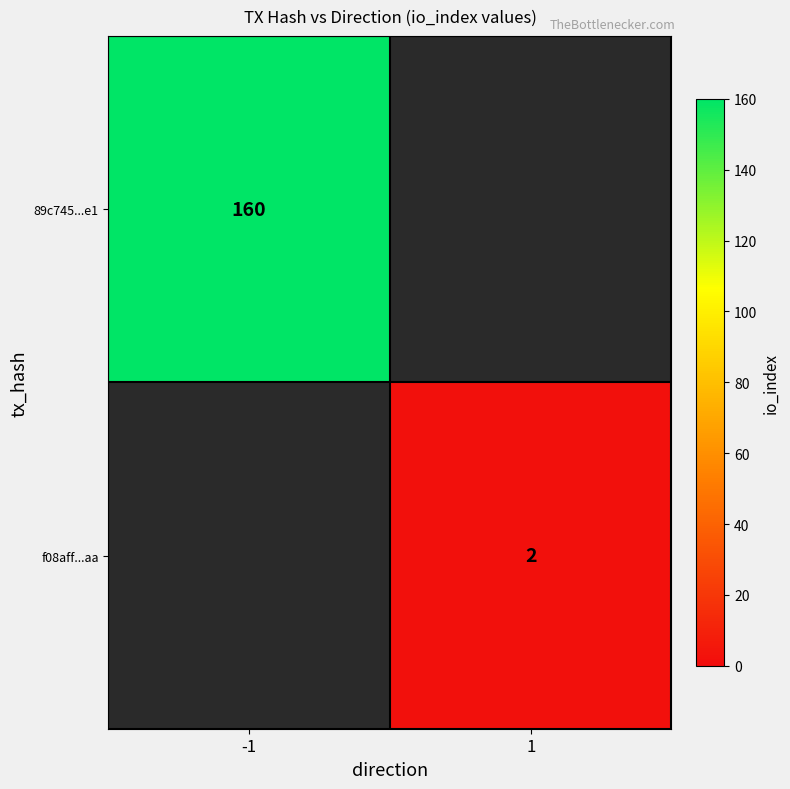

True or false: f08aff...aa has a value of 4 at 1.

False